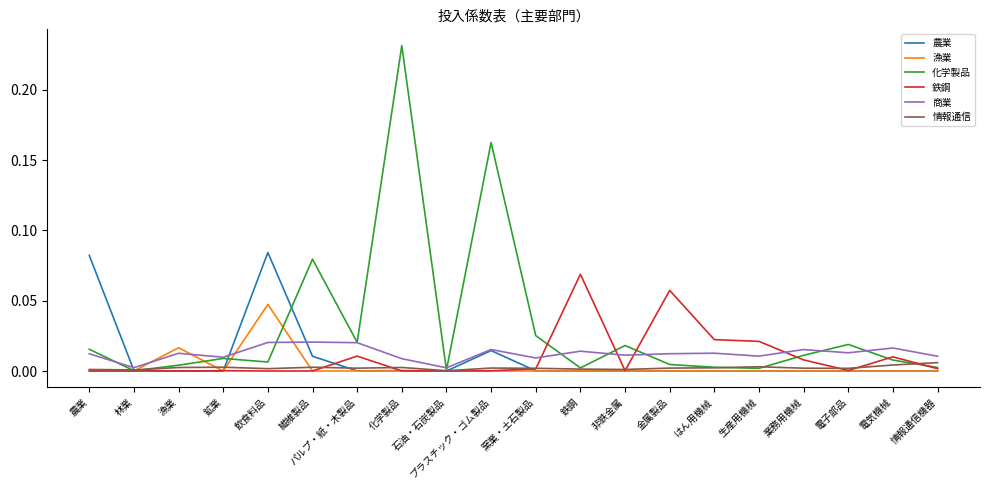

The value of 農業 at 業務用機械 is 0.0. True or false?

True